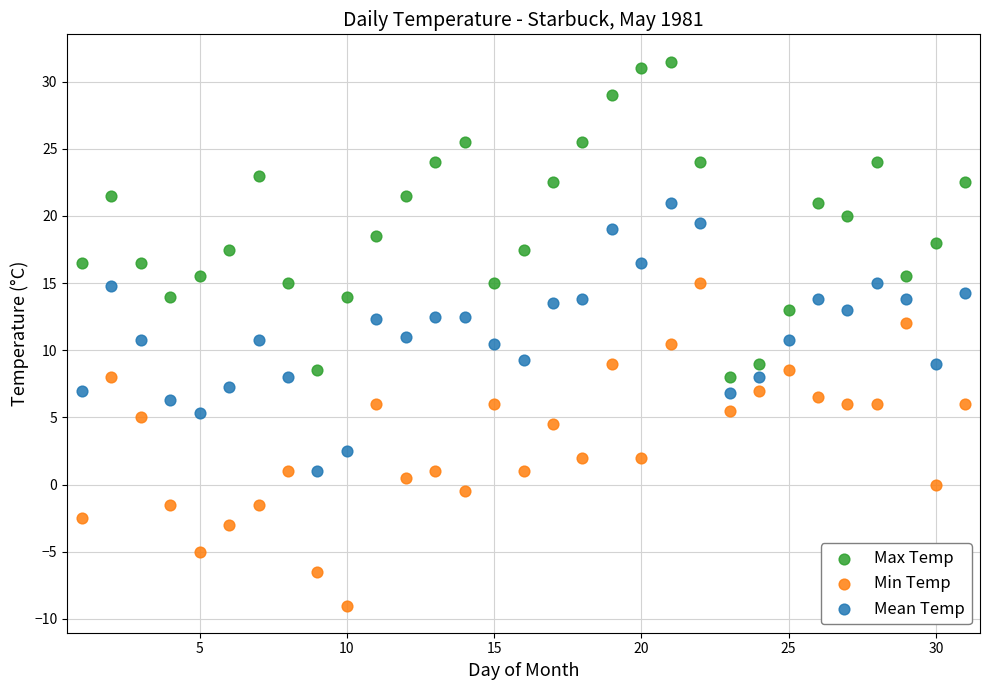

In the Min Temp series, what Y value is closest to 3?

2.0